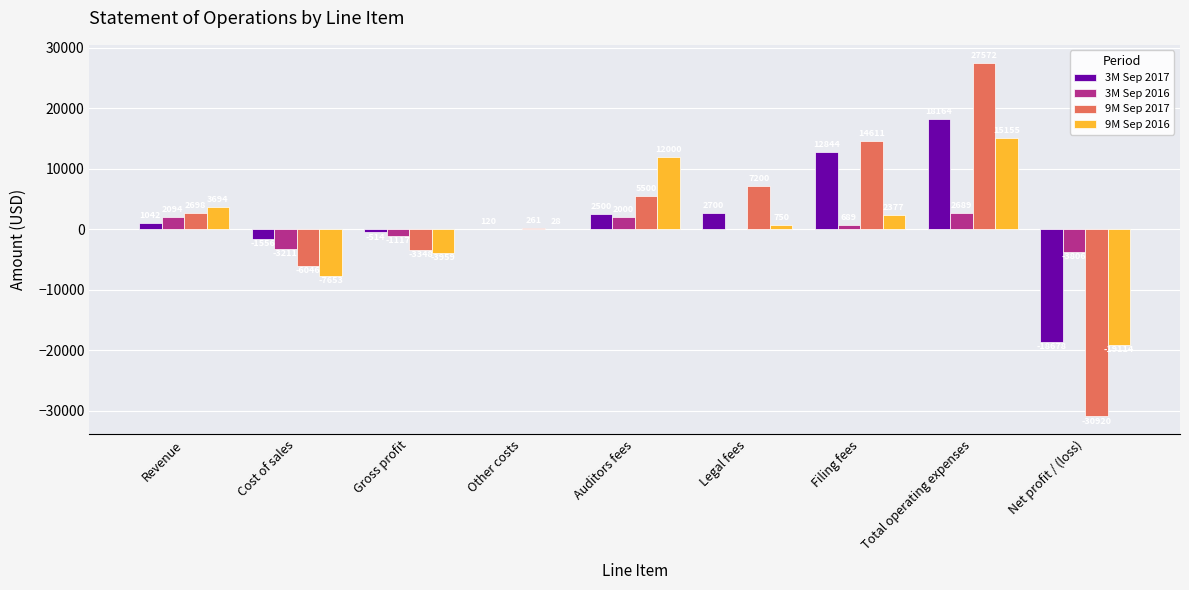

Are the bars horizontal?

No